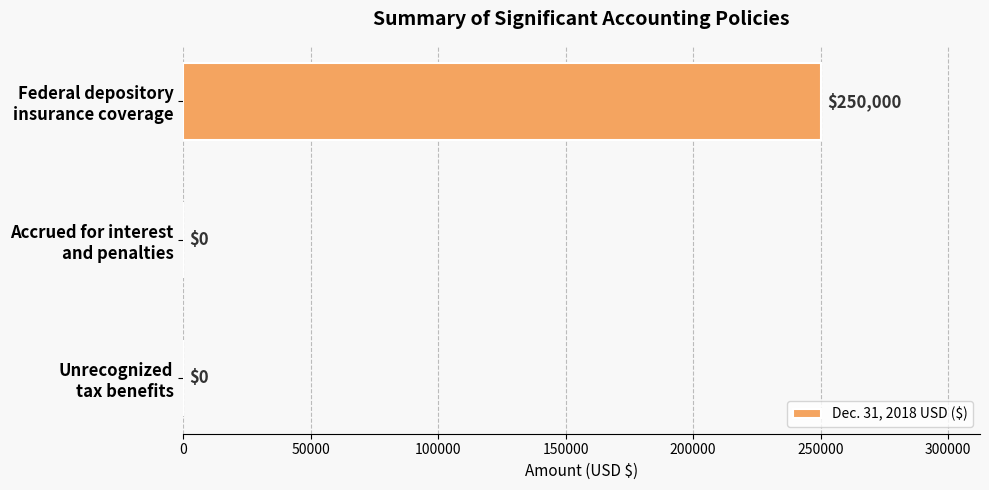

What is the sum of all values?

250000